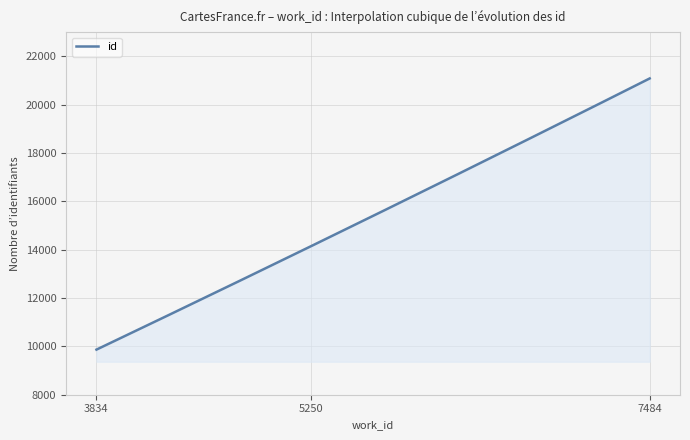

What is the maximum value shown in the chart?

21082.0